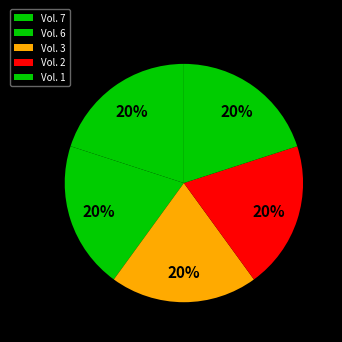

What is the largest slice in the pie chart?

Vol. 7